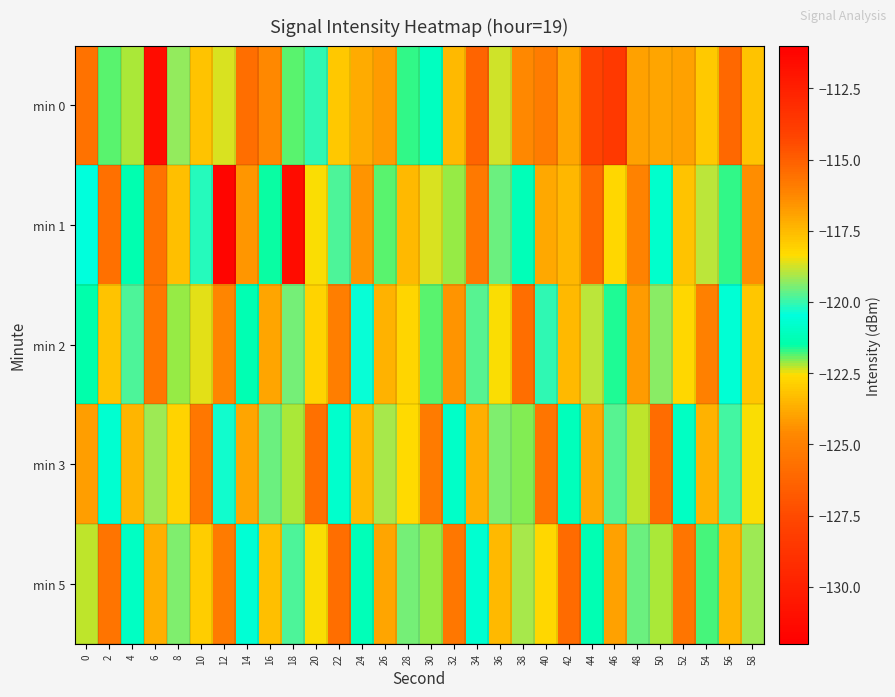

Between 54 and 12, which is larger?

12